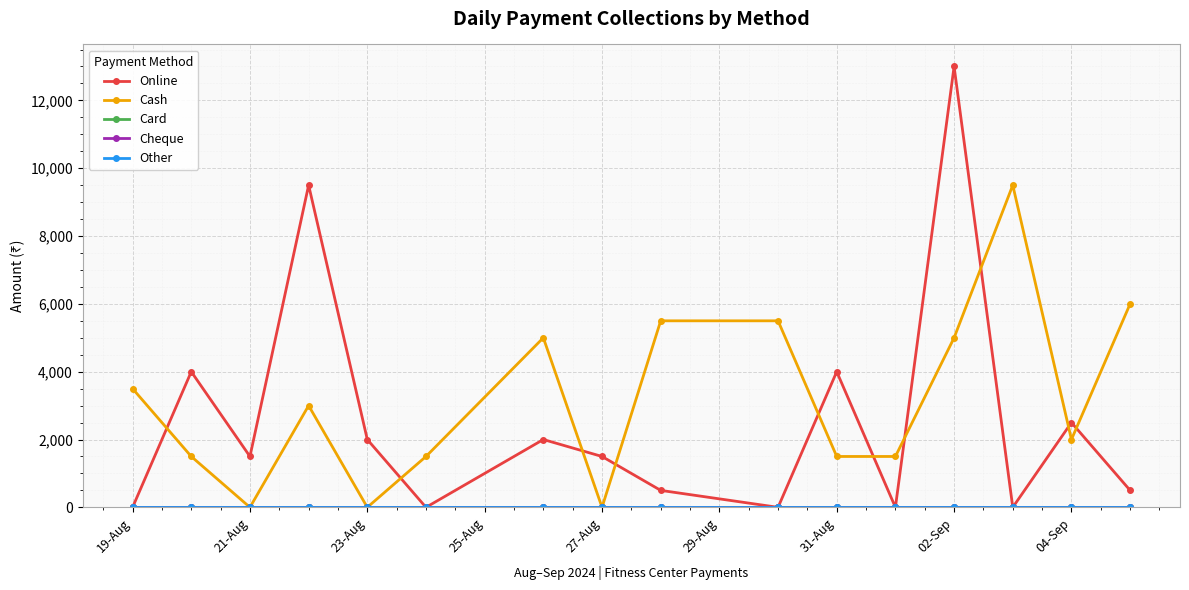

Is this an area chart (filled region under the line)?

No